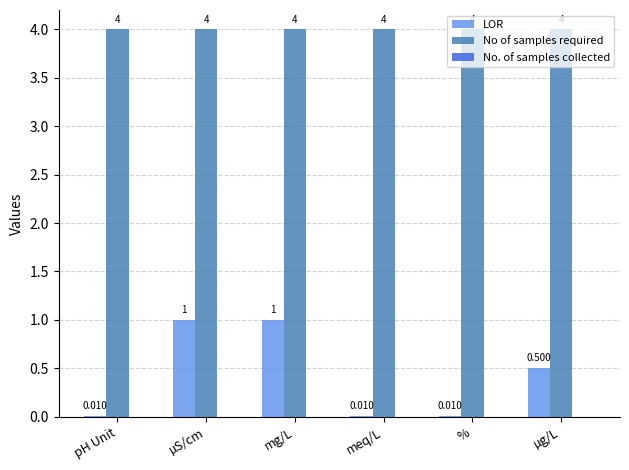

Which series has the largest total across all categories?

No of samples required